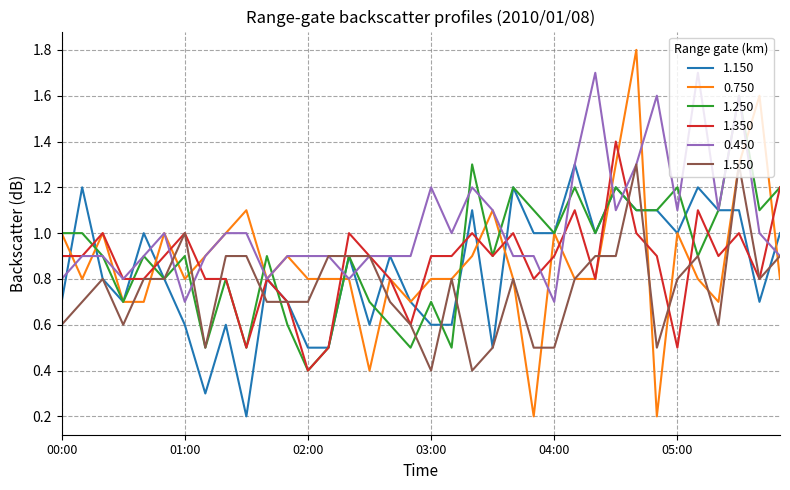

What are all the series names shown in the legend?

1.150, 0.750, 1.250, 1.350, 0.450, 1.550